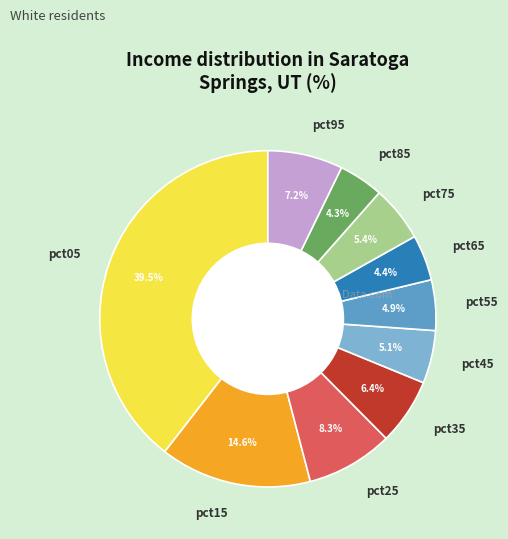

What is the largest slice in the pie chart?

pct05